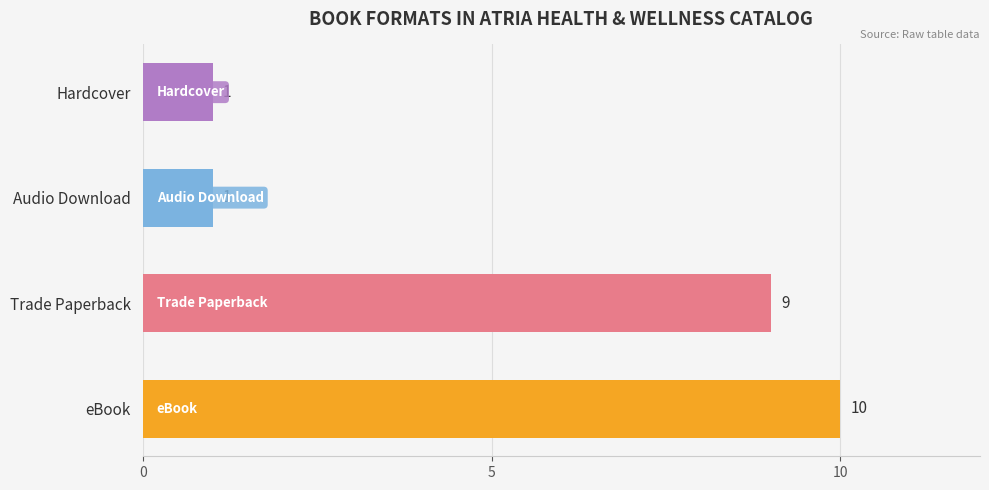

What is the sum of all values?

21